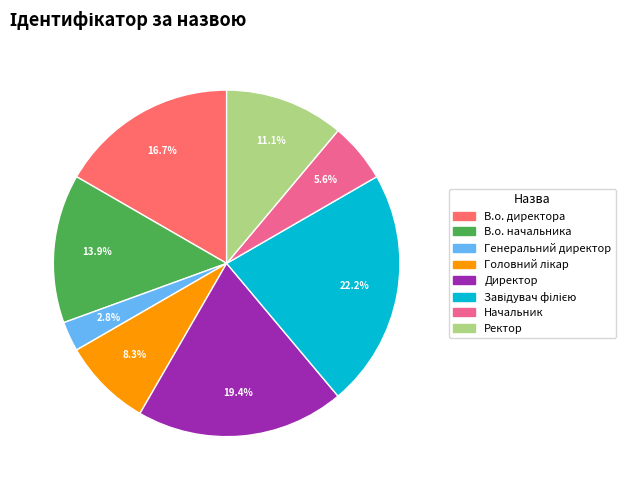

What is the smallest slice in the pie chart?

Генеральний директор